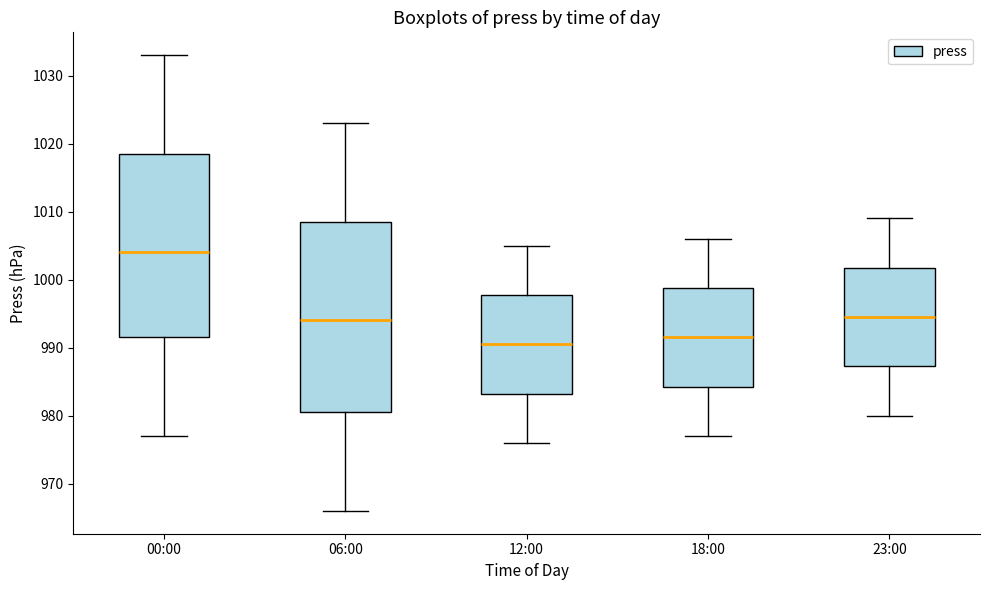

Reading left to right, read every box against the y-axis: the position of its median line, the range the box covers, and the ends of its whiskers. The values are not printed on the chart, so give them approximately, as read against the axis.

00:00: median 1004, box 992 to 1019, whiskers 977 to 1033
06:00: median 994, box 981 to 1009, whiskers 966 to 1023
12:00: median 991, box 983 to 998, whiskers 976 to 1005
18:00: median 992, box 984 to 999, whiskers 977 to 1006
23:00: median 995, box 987 to 1002, whiskers 980 to 1009